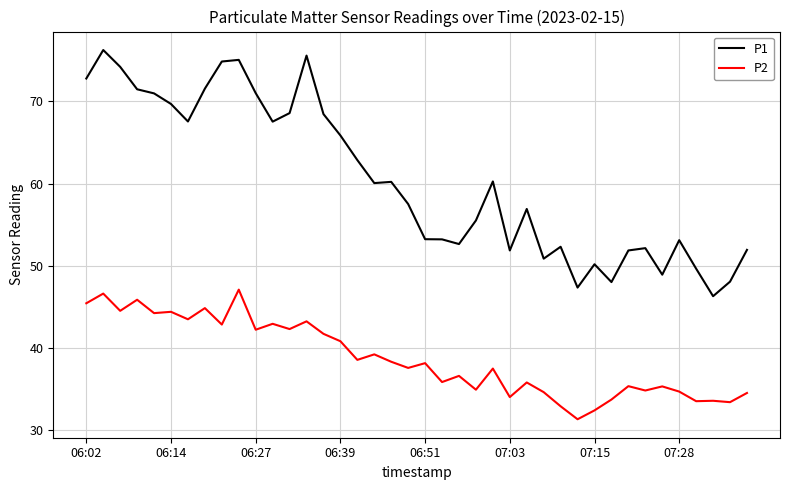

True or false: P1 and P2 cross at least once.

False